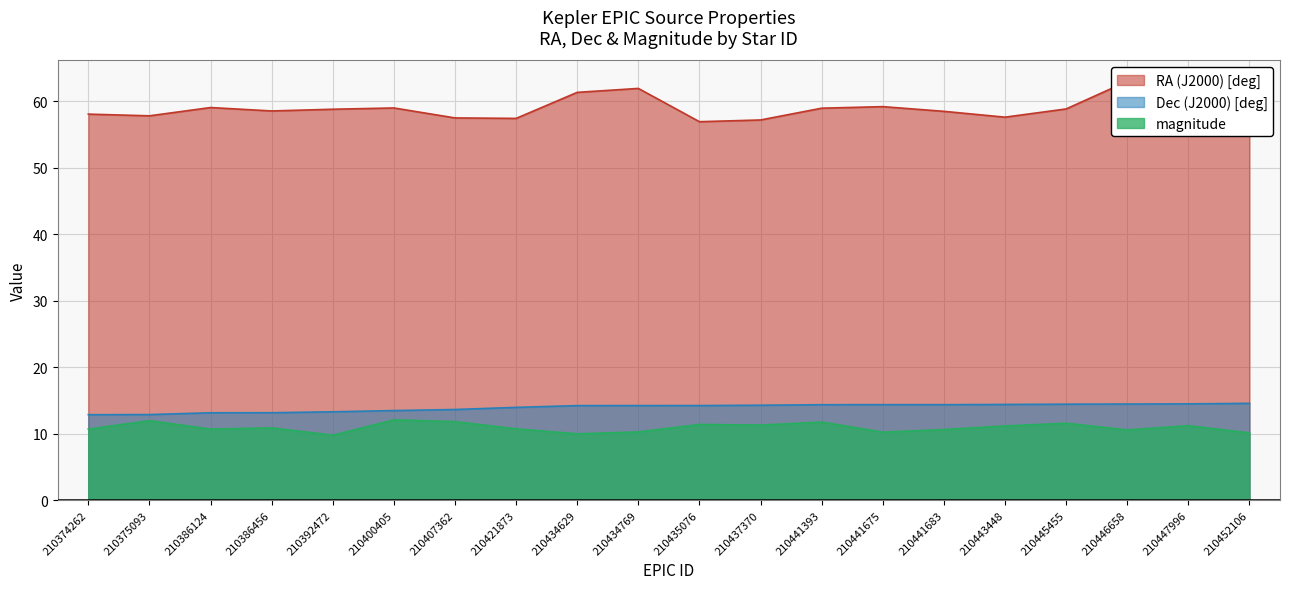

Rank the series by their maximum value, from lowest to highest.

magnitude, Dec (J2000) [deg], RA (J2000) [deg]